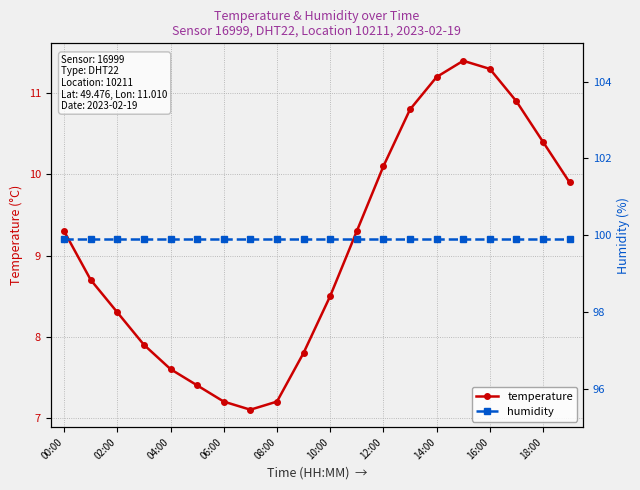

Count the number of categories in the chart.

20